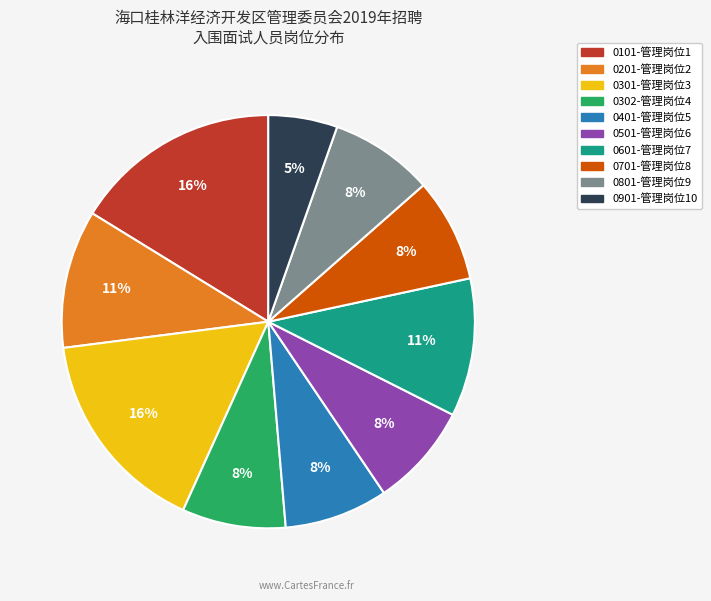

Between 0801-管理岗位9 and 0601-管理岗位7, which is larger?

0601-管理岗位7